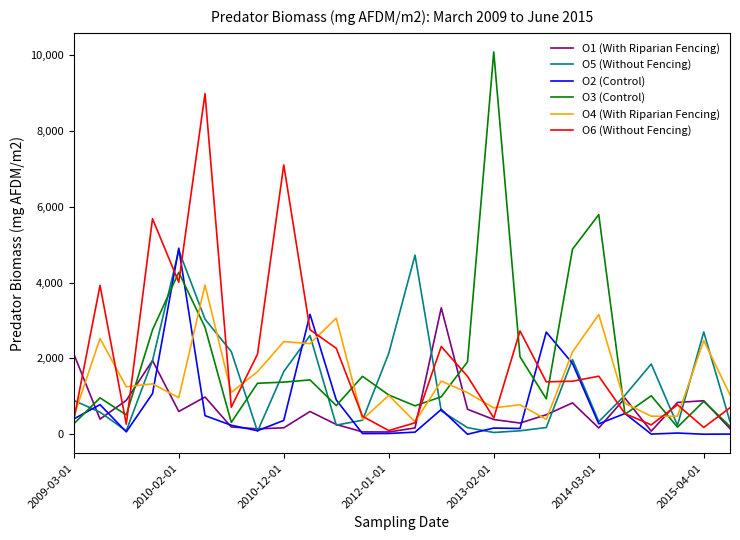

Does the chart have visible grid lines?

No